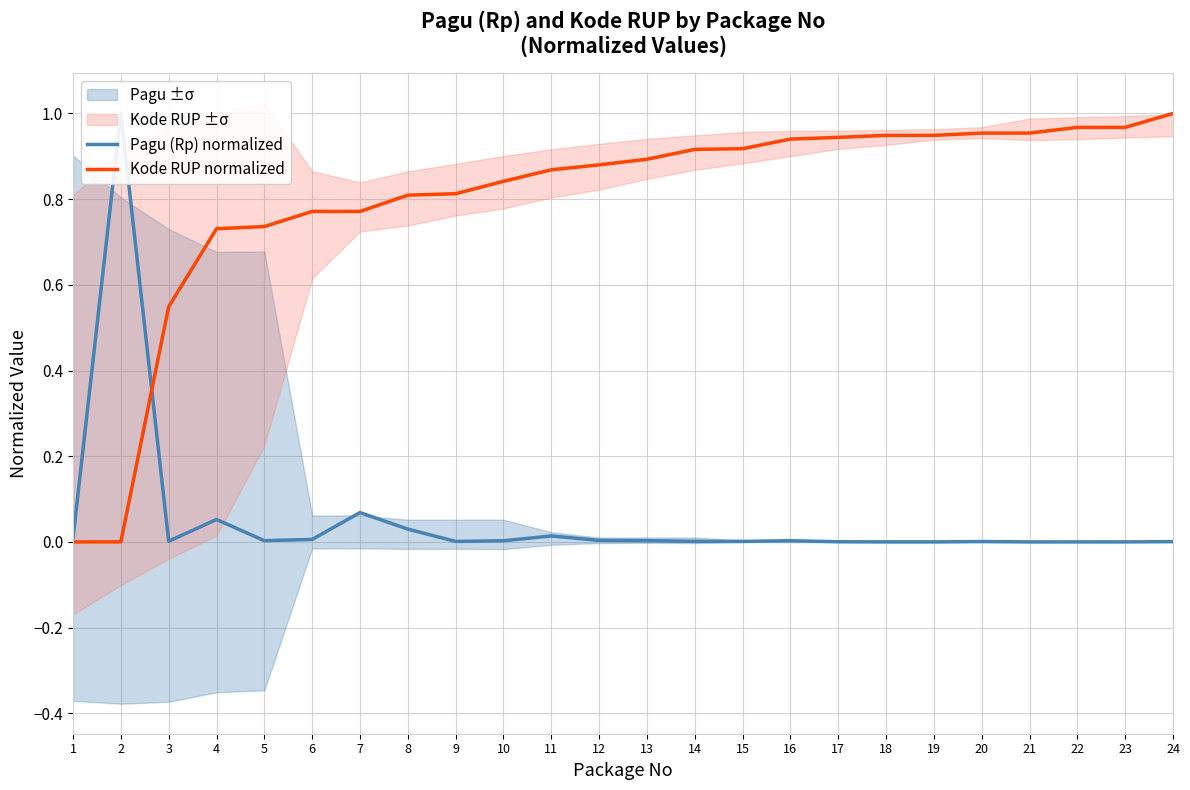

Reading left to right, what are all the values shown in this chart?

Pagu (Rp) normalized: 0.0	1.0	0.0	0.1	0.0	0.0	0.1	0.0	0.0	0.0	0.0	0.0	0.0	0.0	0.0	0.0	0.0	0.0	0.0	0.0	0.0	0.0	0.0	0.0
Kode RUP normalized: 0.0	0.0	0.5	0.7	0.7	0.8	0.8	0.8	0.8	0.8	0.9	0.9	0.9	0.9	0.9	0.9	0.9	0.9	0.9	1.0	1.0	1.0	1.0	1.0